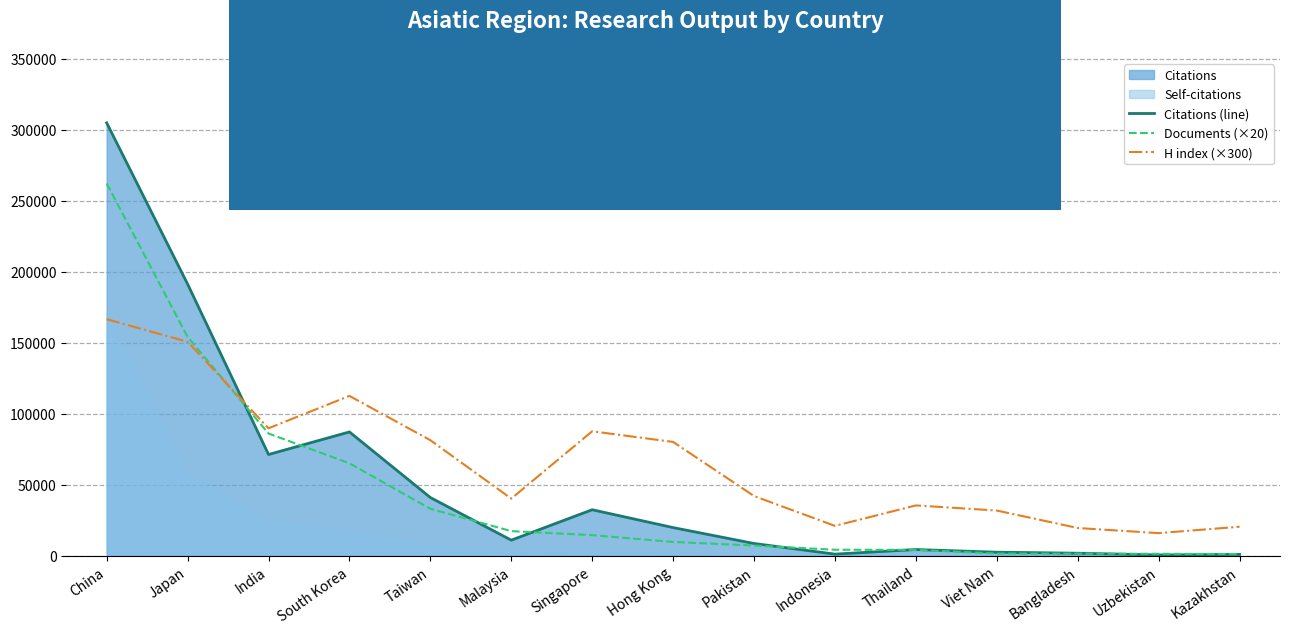

True or false: Citations (line) has a value of 3163 at Bangladesh.

False